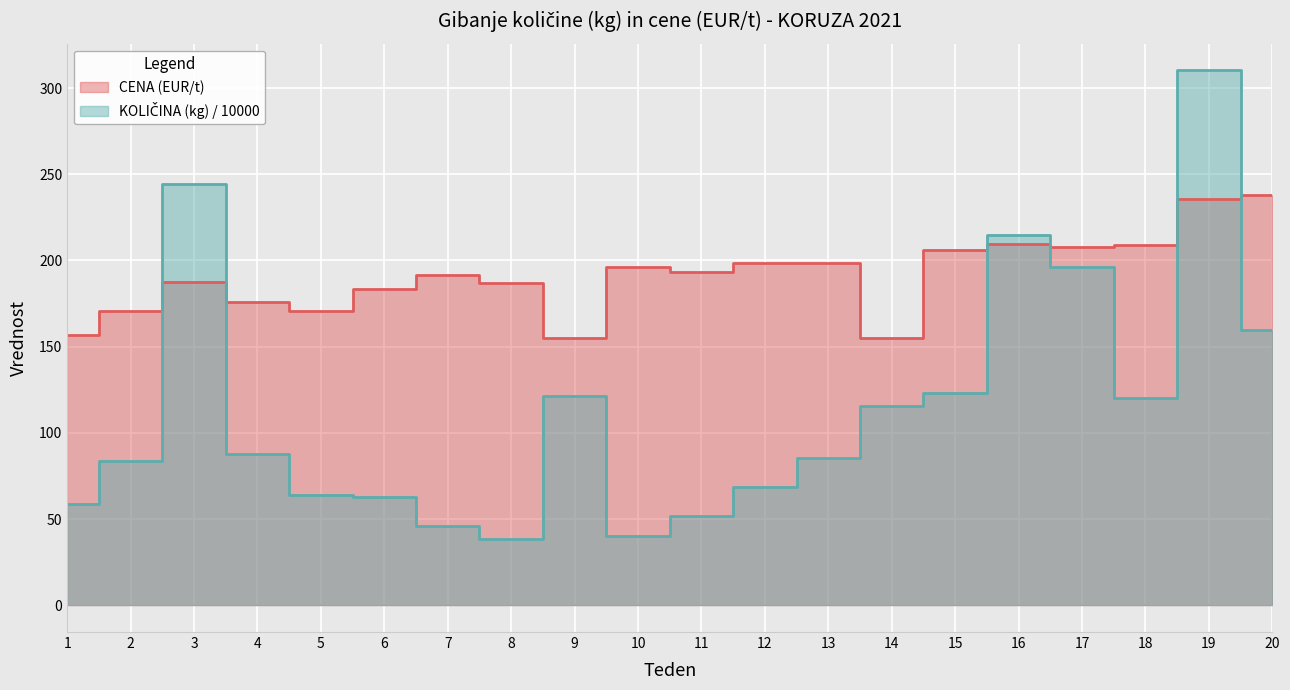

Which has a higher value, 19 or 5?

19